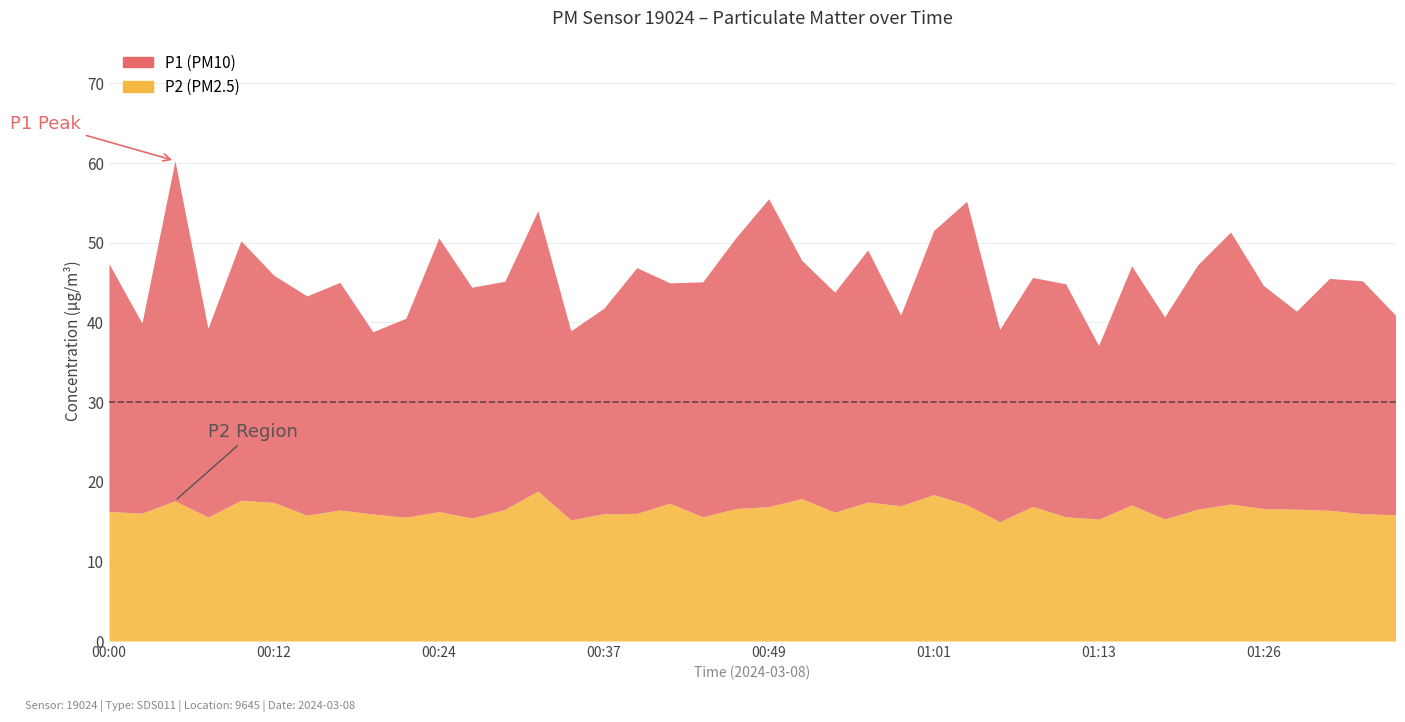

True or false: P1 and P2 intersect in this chart.

False